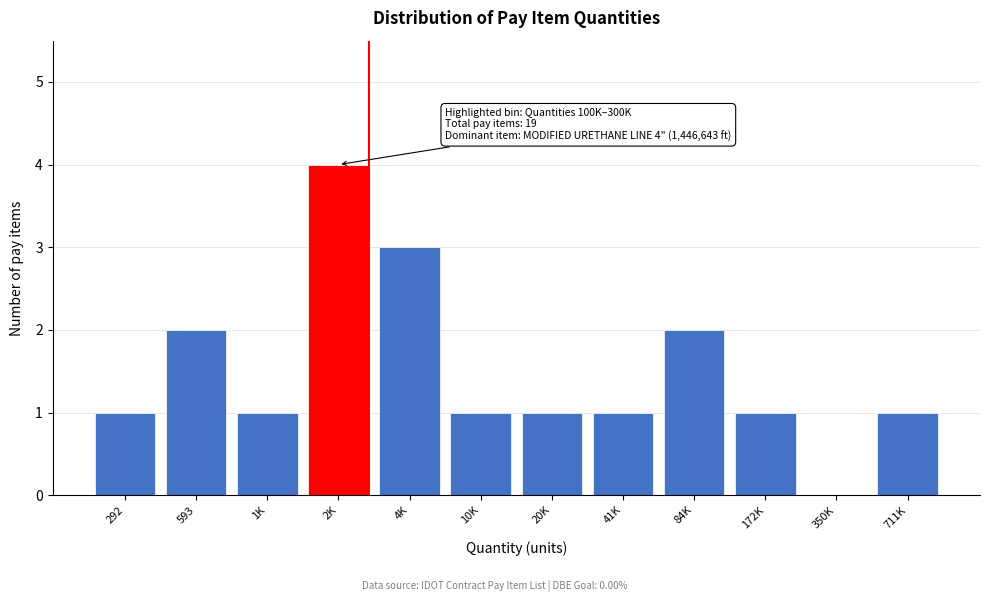

Reading left to right, extract all data points from this chart.

292=1	593=2	1K=1	2K=4	4K=3	10K=1	20K=1	41K=1	84K=2	172K=1	350K=0	711K=1